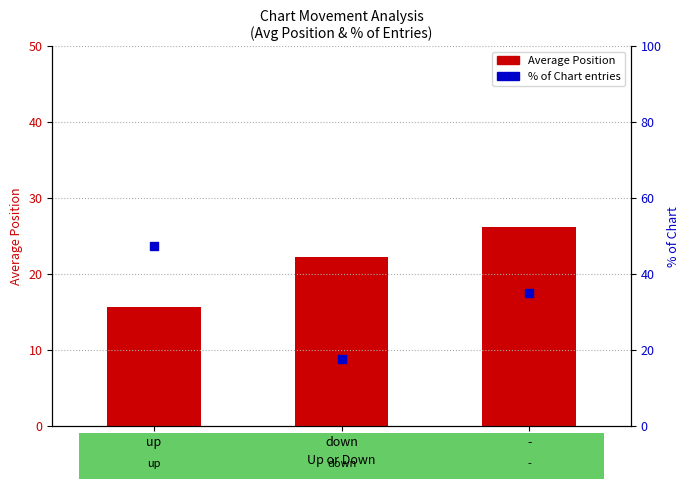

Is the value of Average Position at up greater than the value of % of Chart entries at up?

No